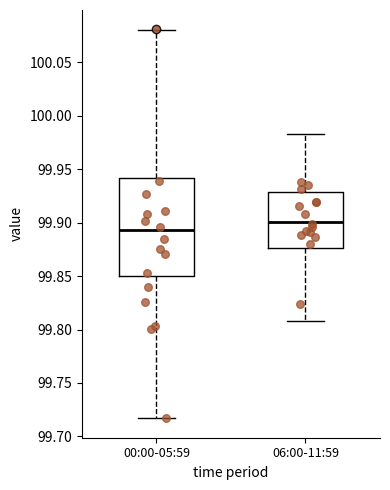

Reading left to right, read every box against the y-axis: the position of its median line, the range the box covers, and the ends of its whiskers. The values are not printed on the chart, so give them approximately, as read against the axis.

00:00-05:59: median 99.895, box 99.850 to 99.940, whiskers 99.715 to 100.080
06:00-11:59: median 99.900, box 99.875 to 99.930, whiskers 99.810 to 99.985